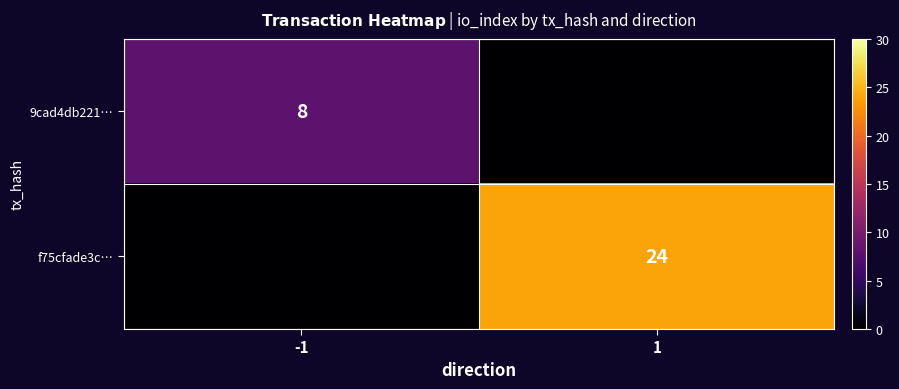

The value of 9cad4db221… at -1 is 8. True or false?

True